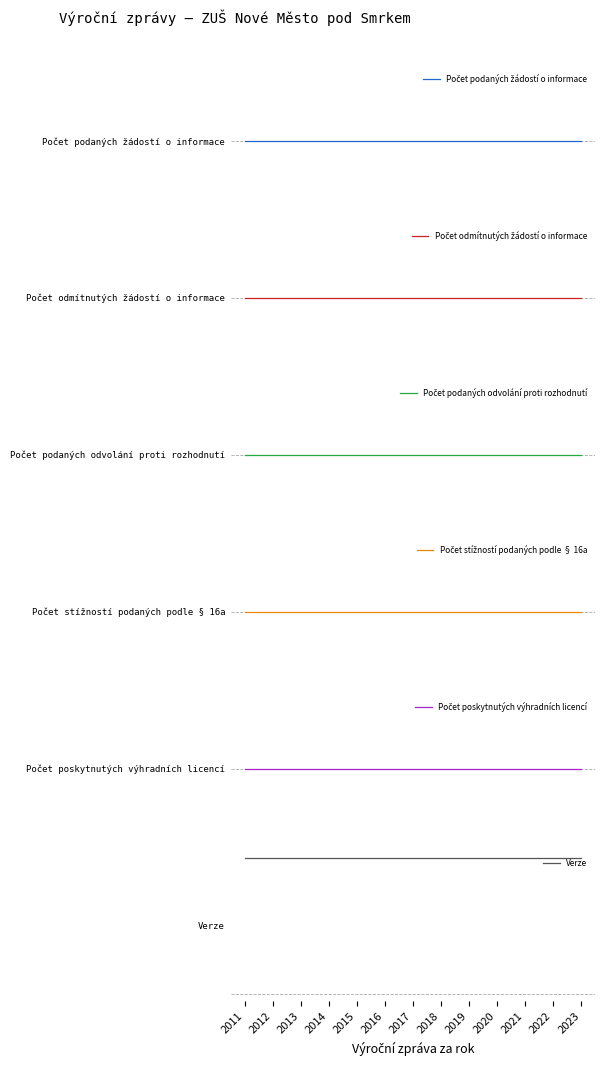

How many distinct data groups are displayed?

6